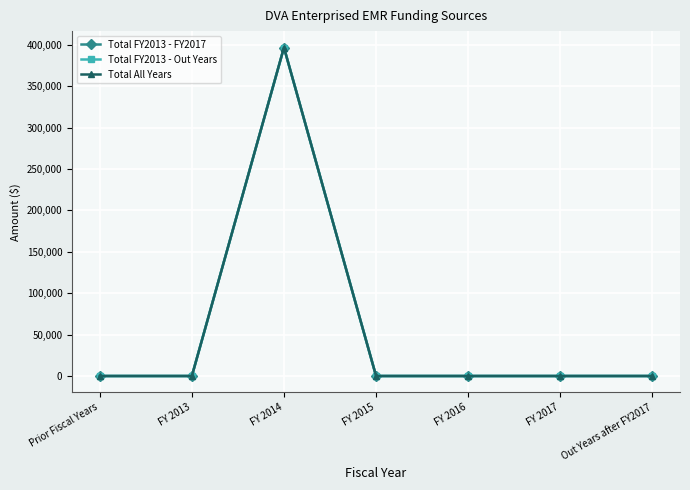

True or false: Total All Years has a value of -252579 at Prior Fiscal Years.

False